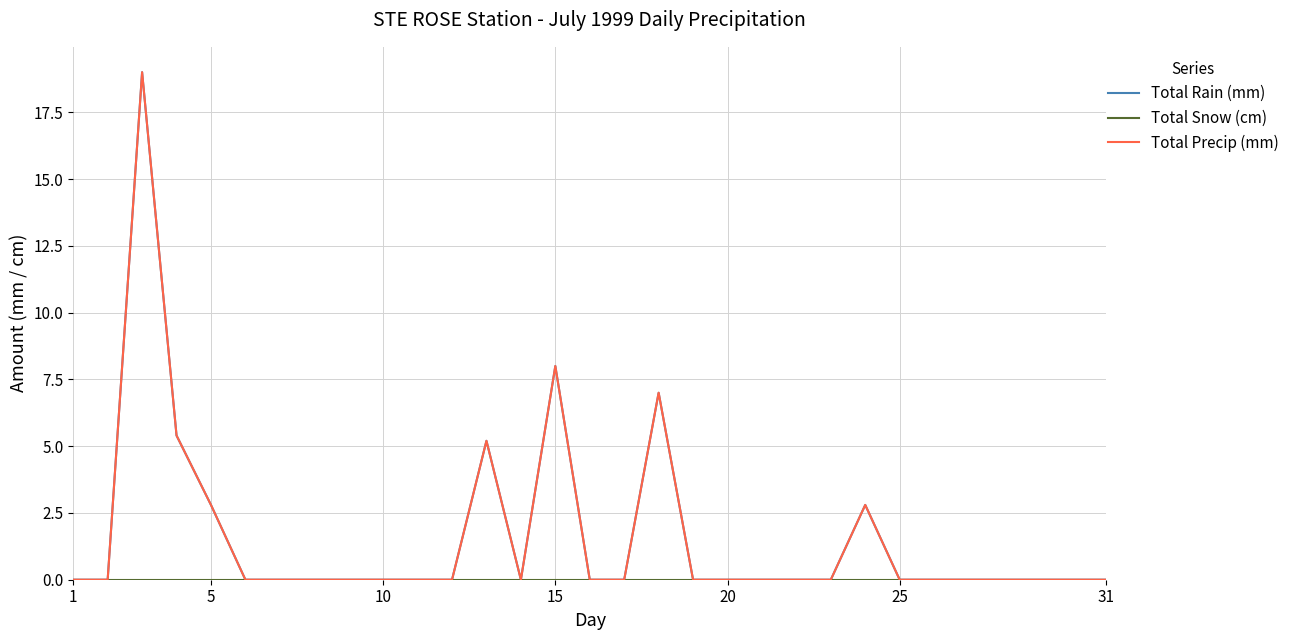

True or false: Total Precip (mm) and Total Snow (cm) intersect in this chart.

False